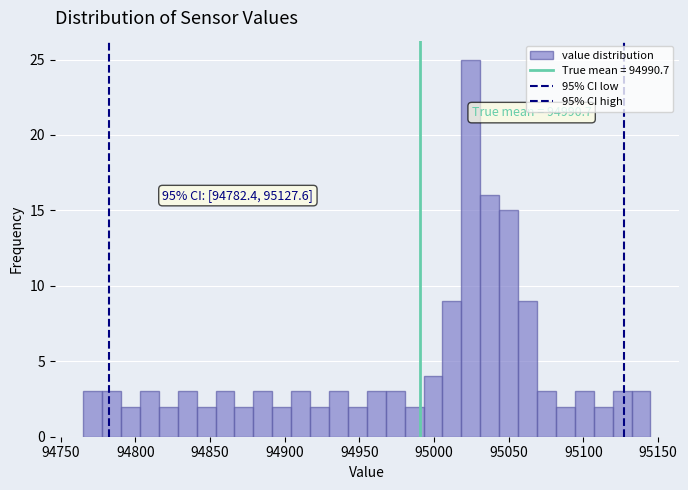

Read against the x-axis, roughly where is the centre of the tallest bar?

95025